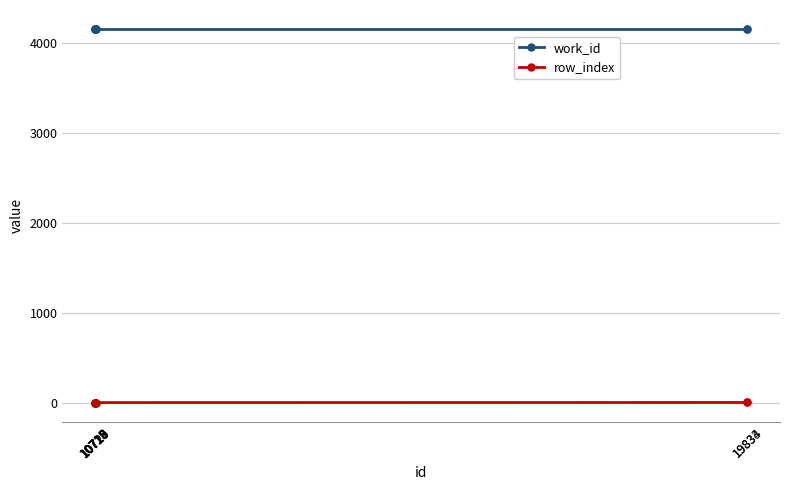

True or false: work_id and row_index intersect in this chart.

False